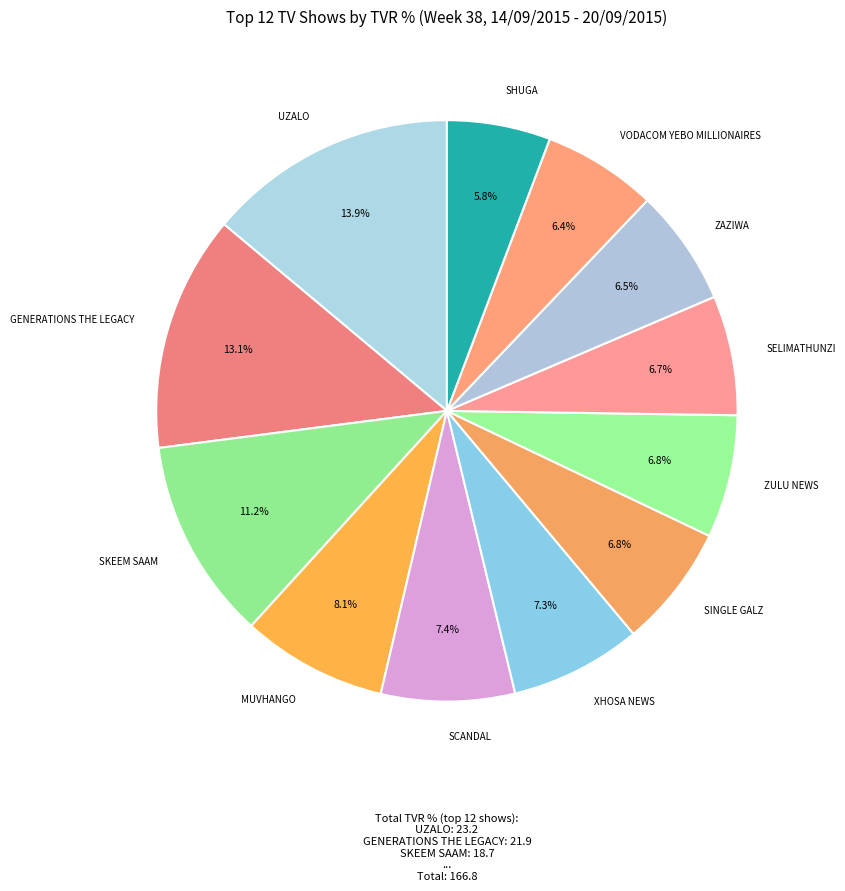

How many segments does this pie chart have?

12